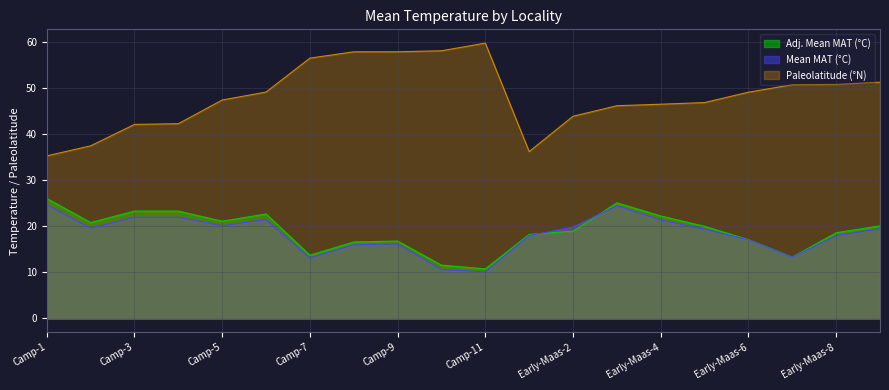

True or false: Adj. Mean MAT (°C) and Paleolatitude (°N) intersect in this chart.

False